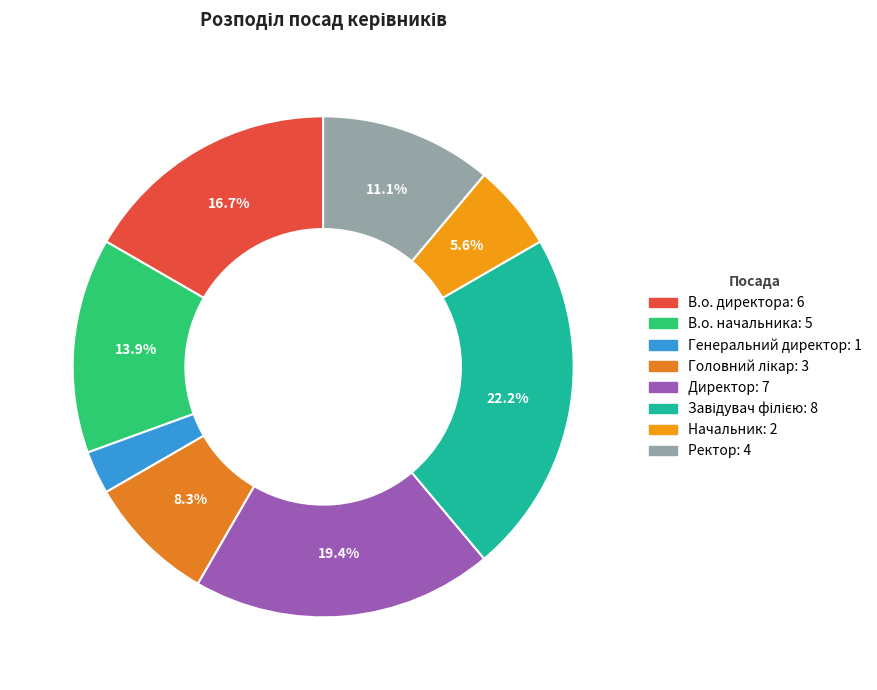

Rank the categories by value from lowest to highest.

Генеральний директор, Начальник, Головний лікар, Ректор, В.о. начальника, В.о. директора, Директор, Завідувач філією